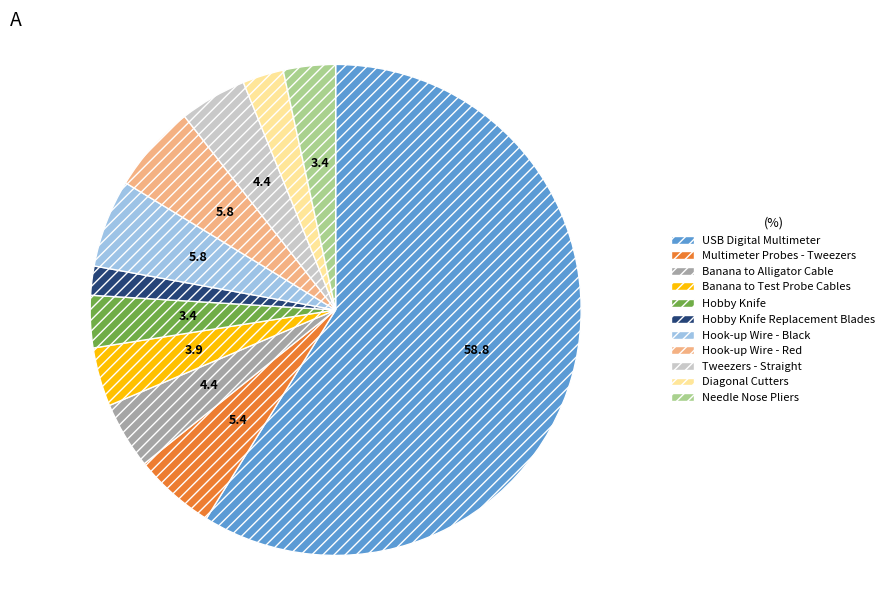

Combined, do Diagonal Cutters and Hook-up Wire - Black account for over 50%?

No